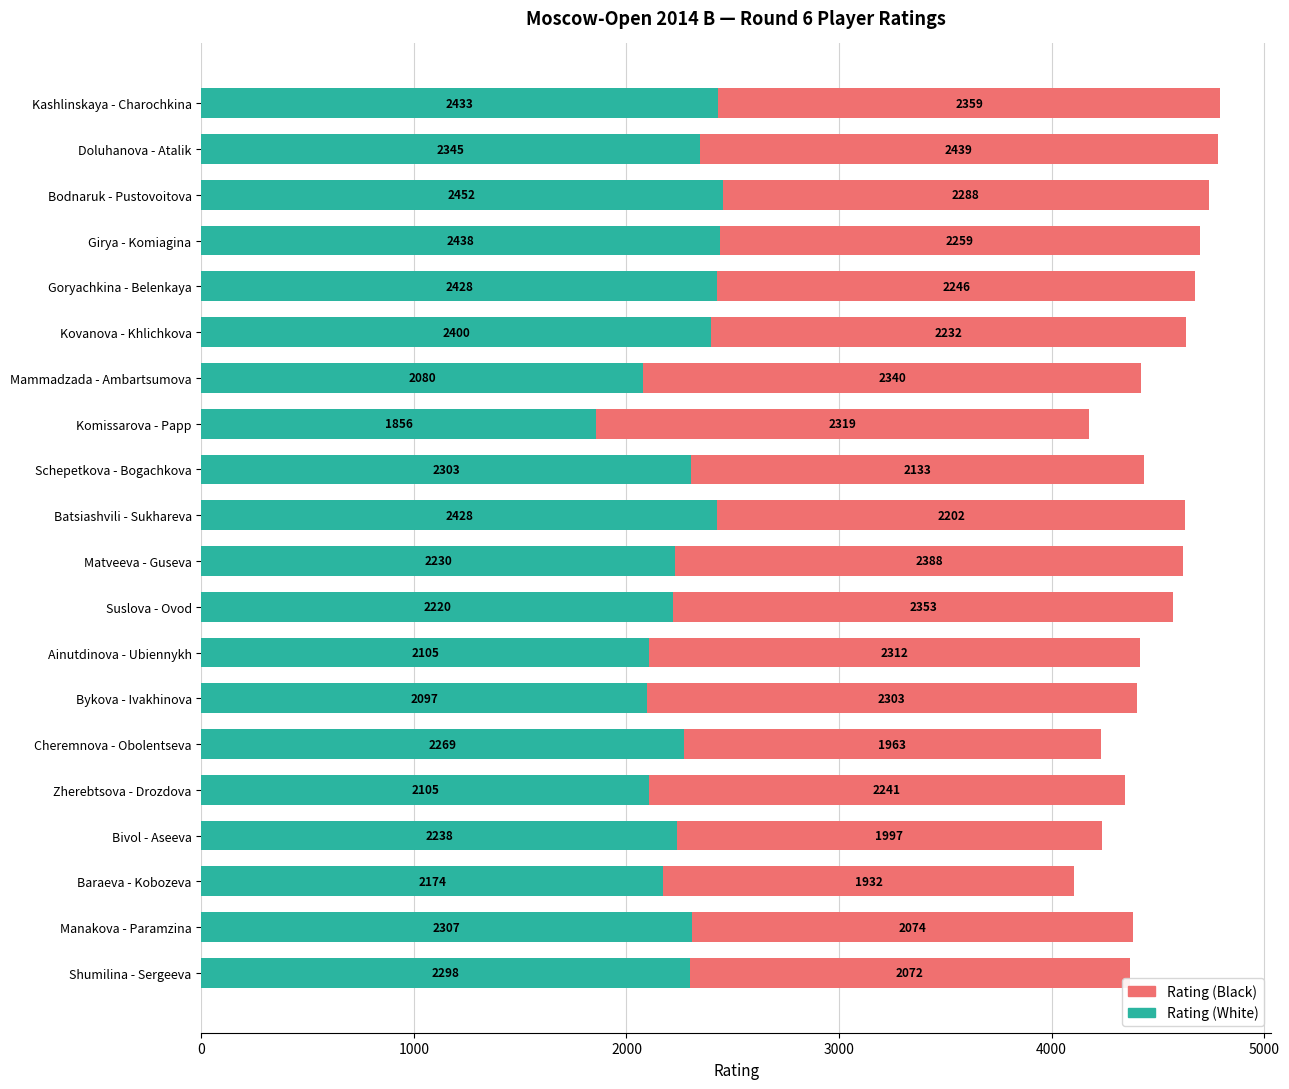

Is it true that Rating (White) equals 1856 at Komissarova - Papp?

True